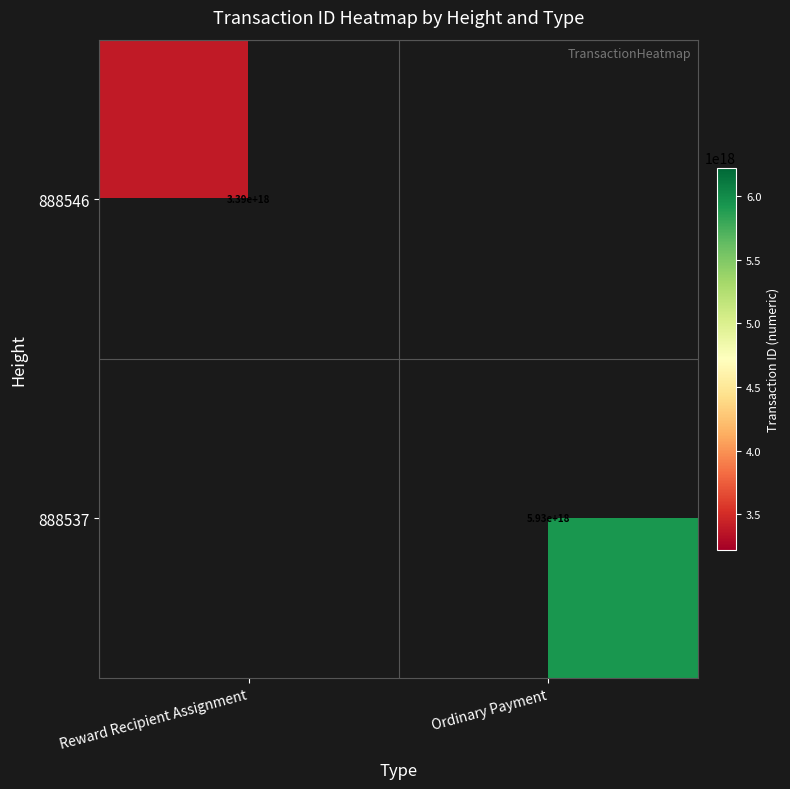

Is it true that 888537 equals 10504205385976969216 at Ordinary Payment?

False